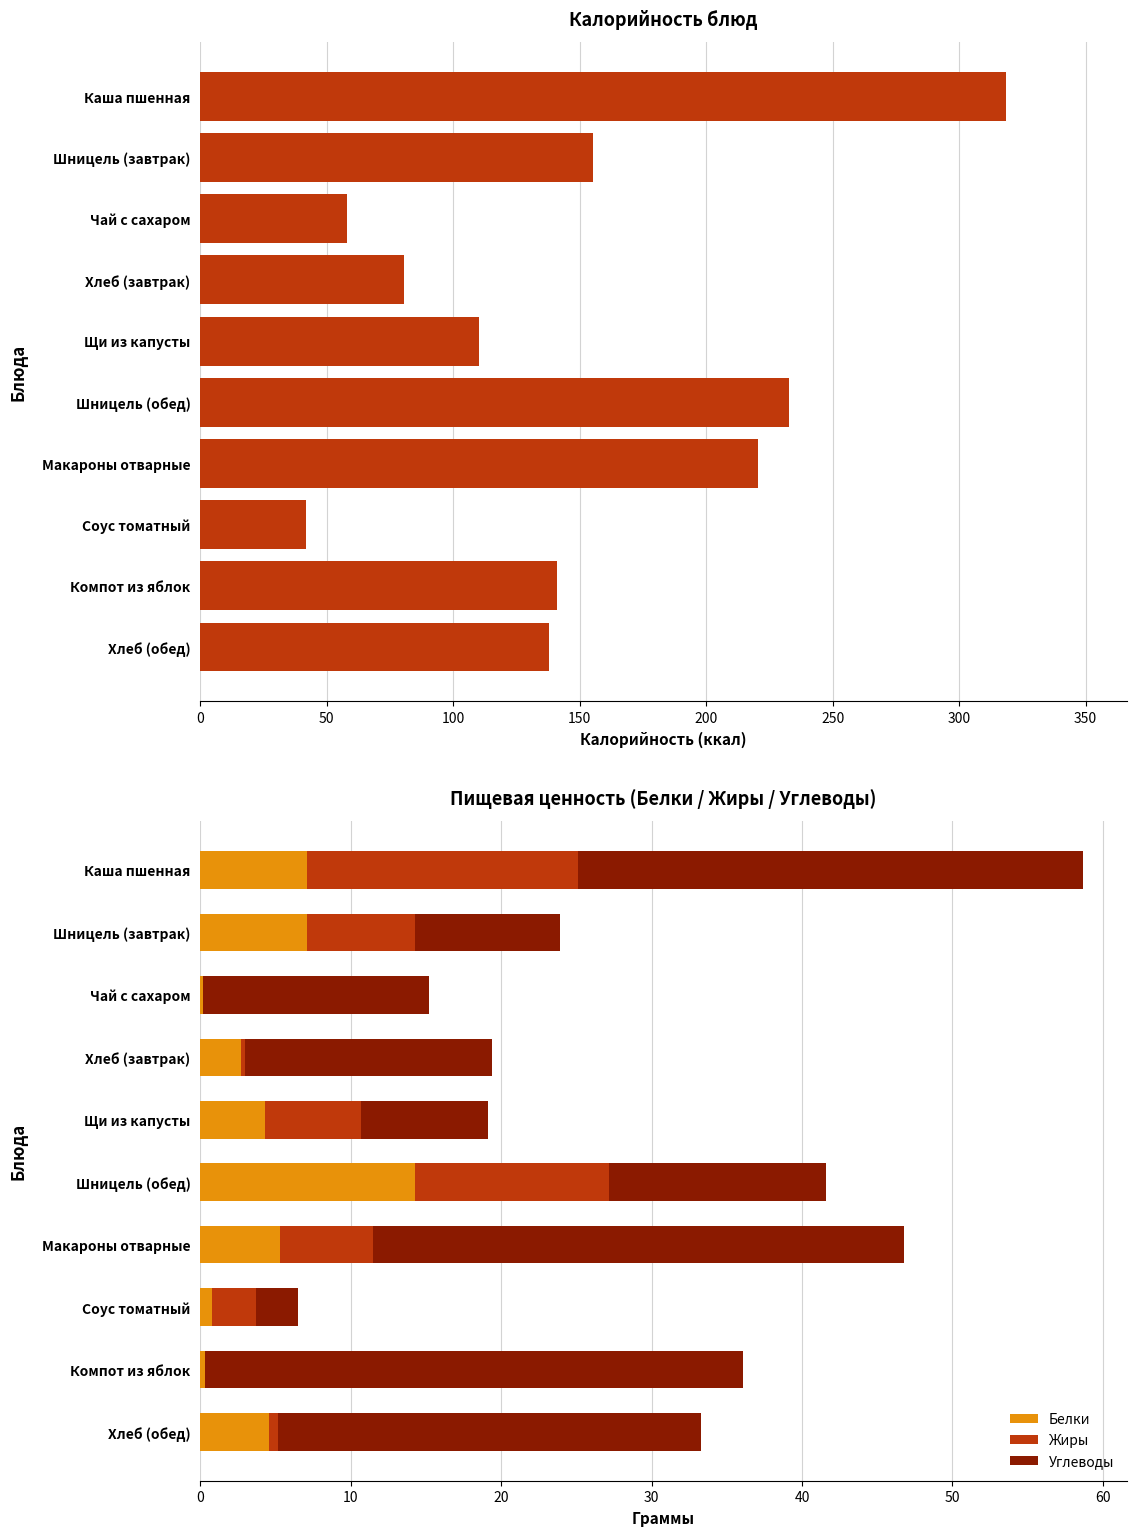

What is the difference between the second highest and second lowest values in the Углеводы series?

26.9